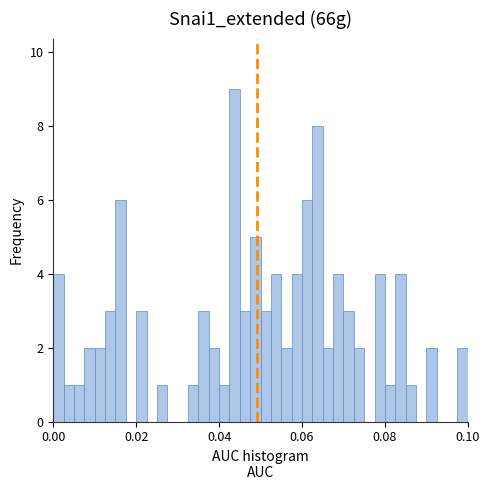

Read against the x-axis, roughly where is the centre of the tallest bar?

0.044